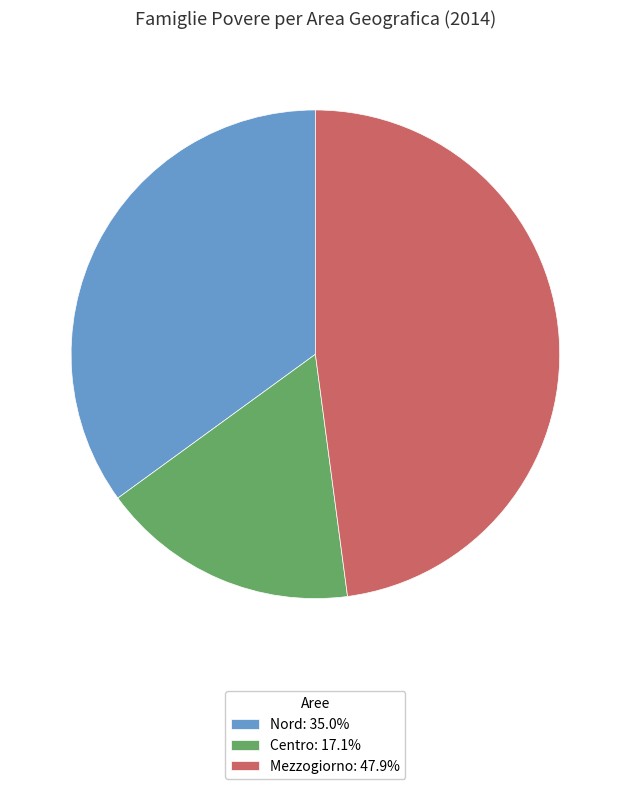

Do Nord: 35.0% and Centro: 17.1% together represent more than half of the pie?

Yes